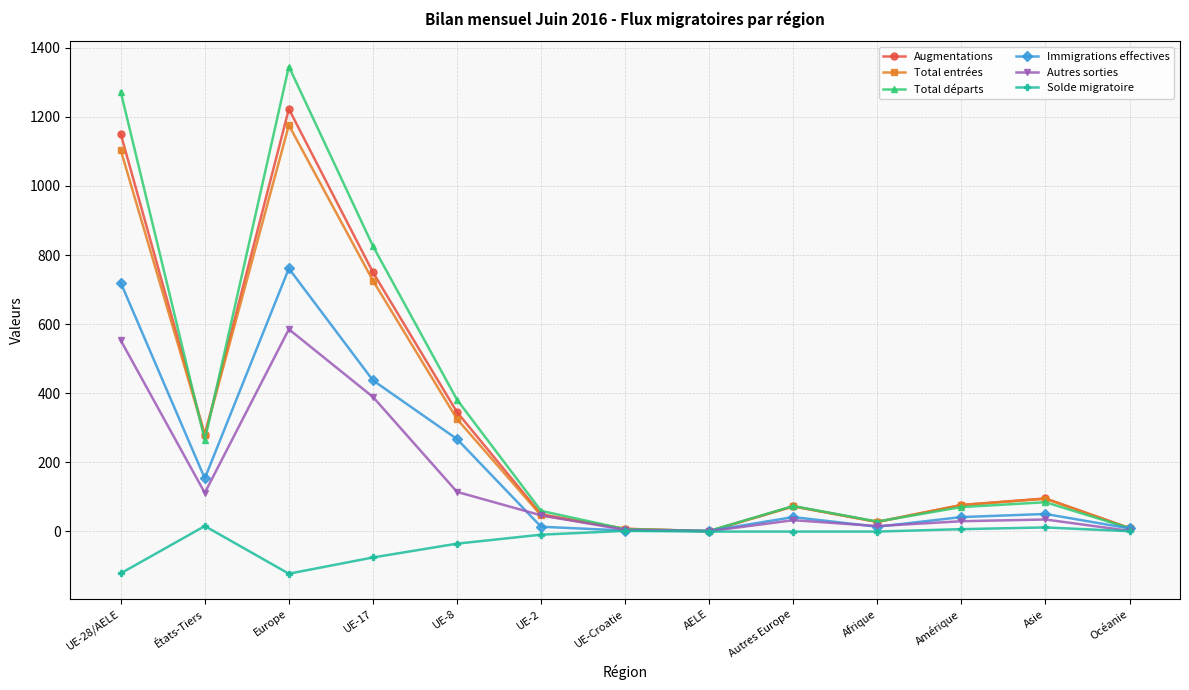

The value of Autres sorties at UE-Croatie is 4. True or false?

True